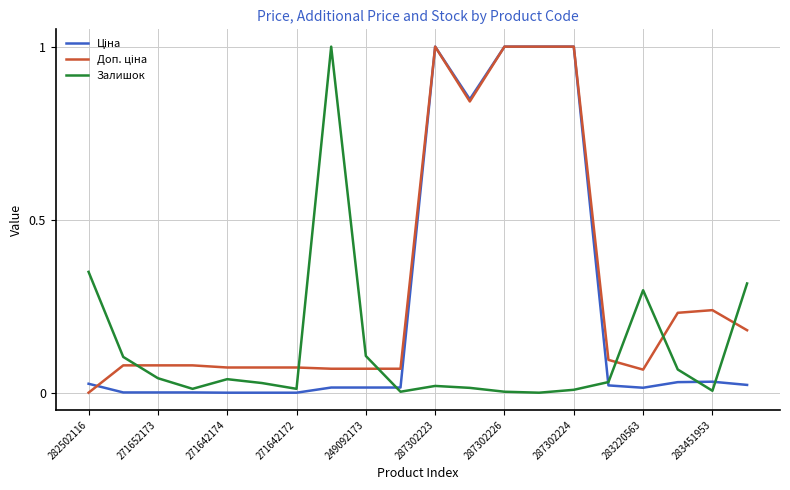

What is the maximum value shown in the chart?

1.0